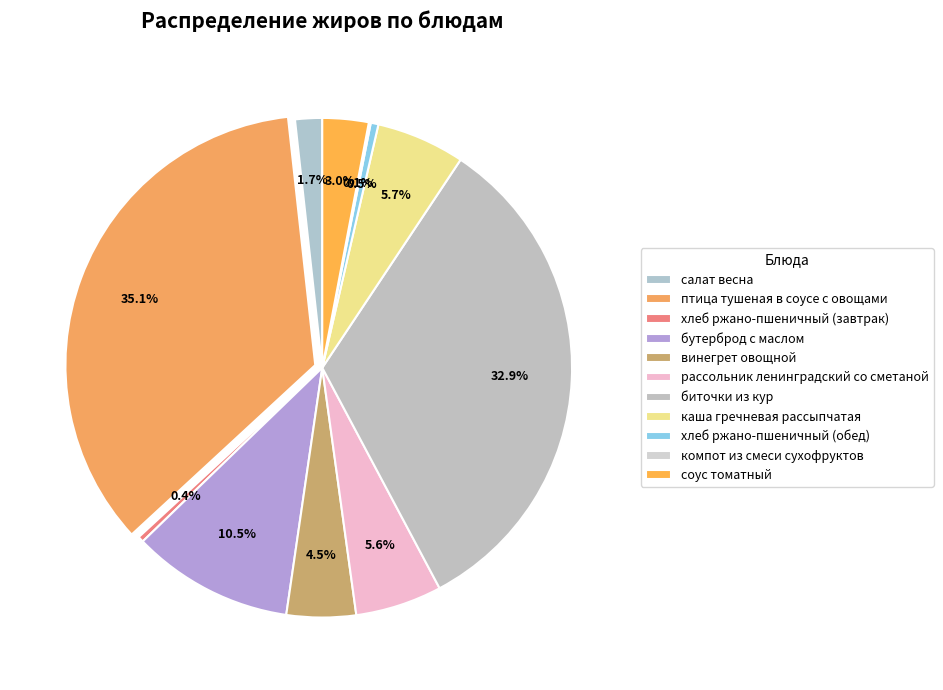

The хлеб ржано-пшеничный (обед) slice represents 0% of the pie. True or false?

True